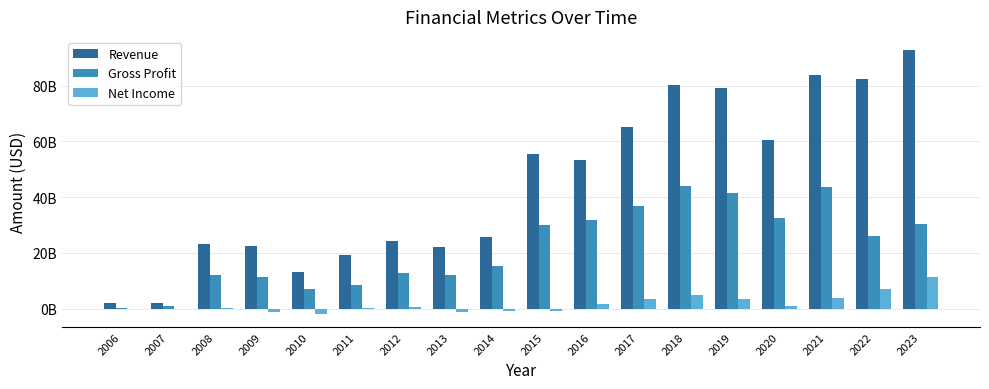

What is the difference between the maximum and second lowest values in the Net Income series?

12417501000